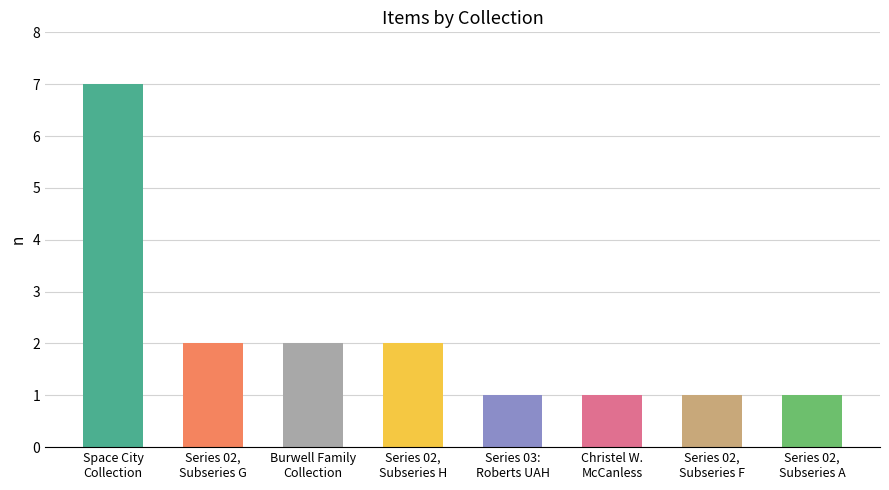

How many values are below 2?

4